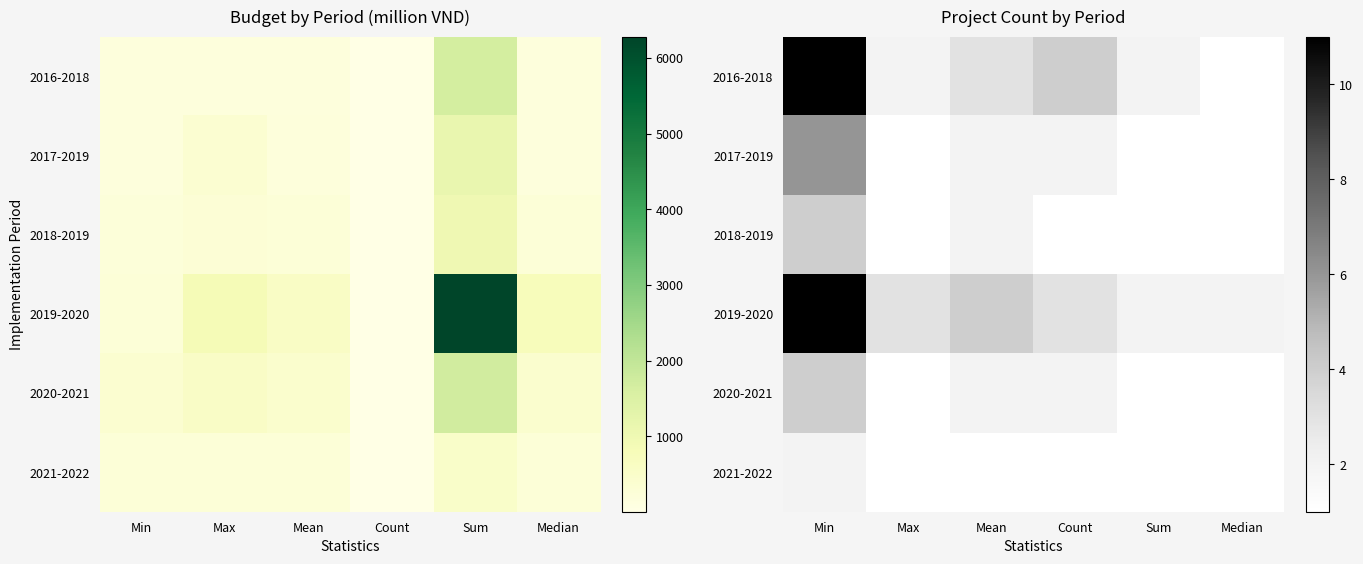

What is the total value across all series at Max?

9